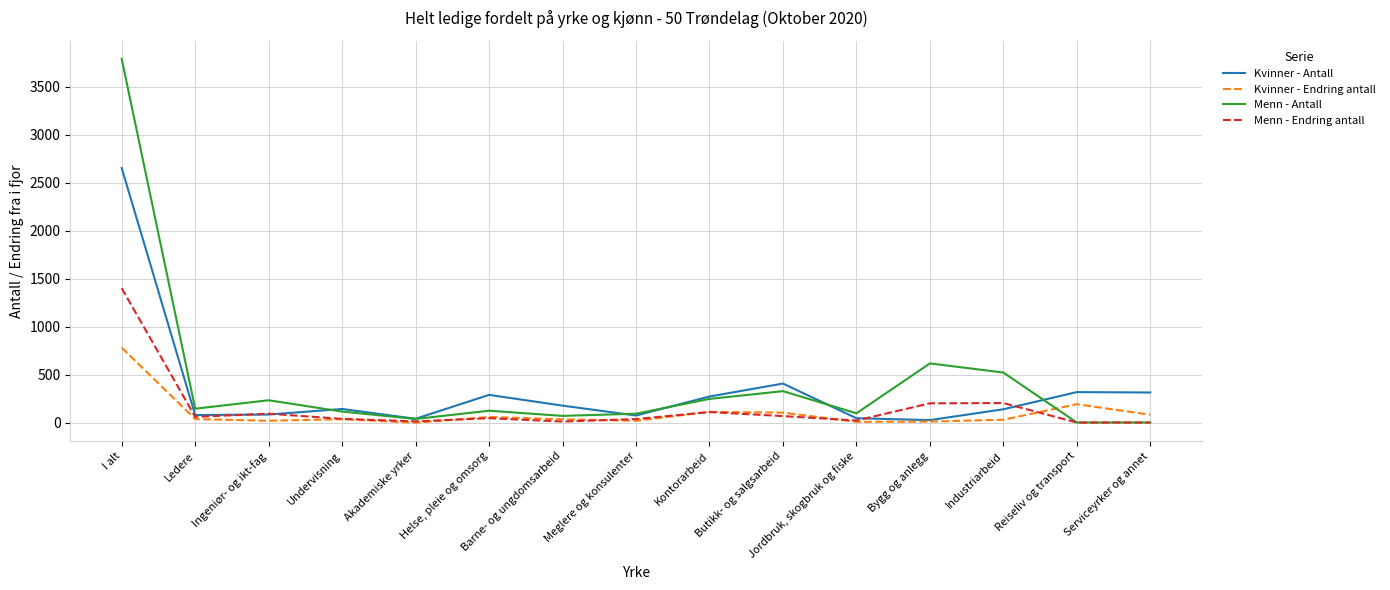

What is the maximum value for Menn - Endring antall?

1400